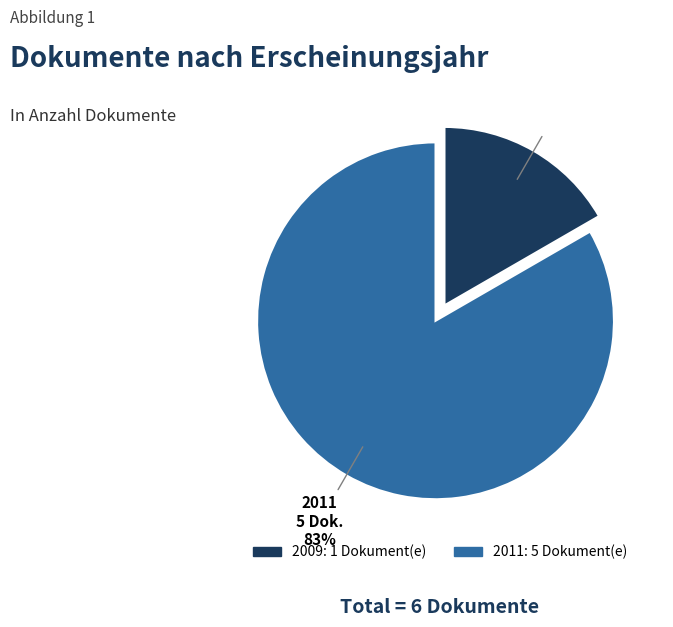

Is there a majority slice in this chart?

Yes